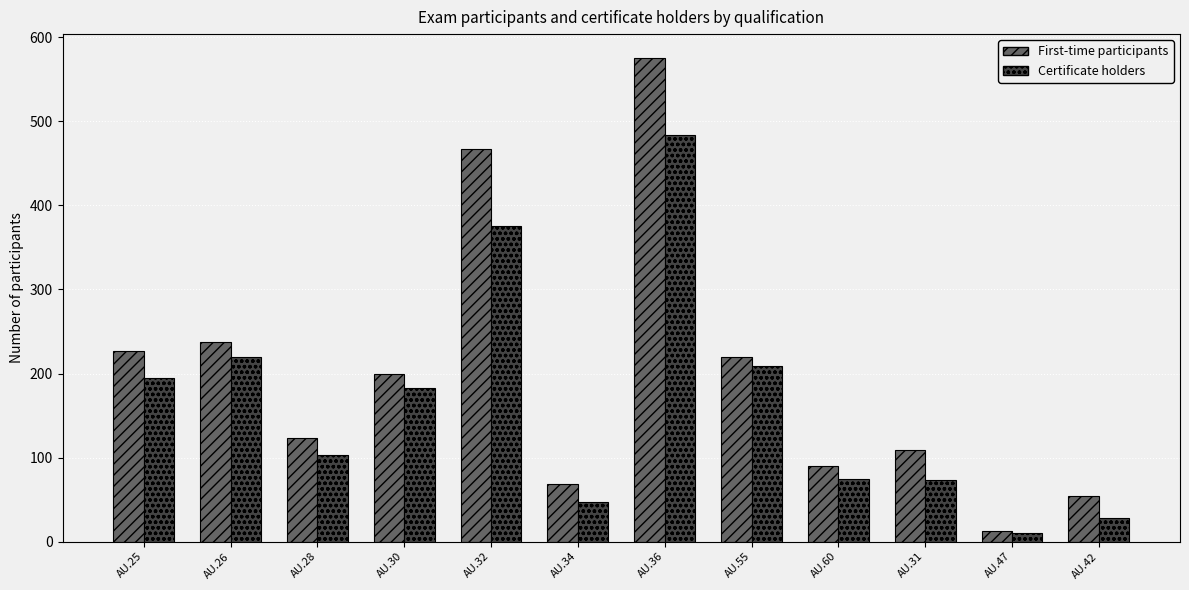

How many series are shown in this chart?

2